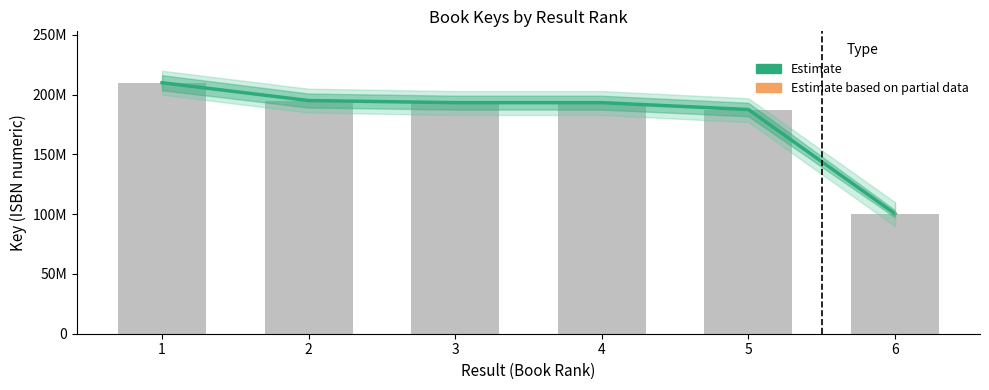

What is the average value?

179956856